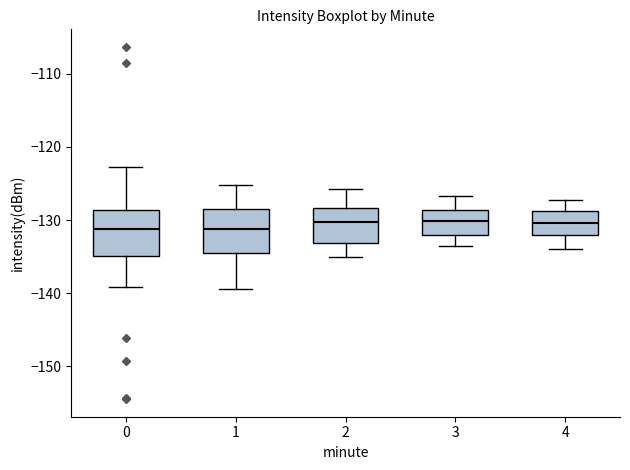

Where does the lower whisker of the box at x = 2 end on the y-axis? The values are not printed on the chart, so give them approximately, as read against the axis.

-135